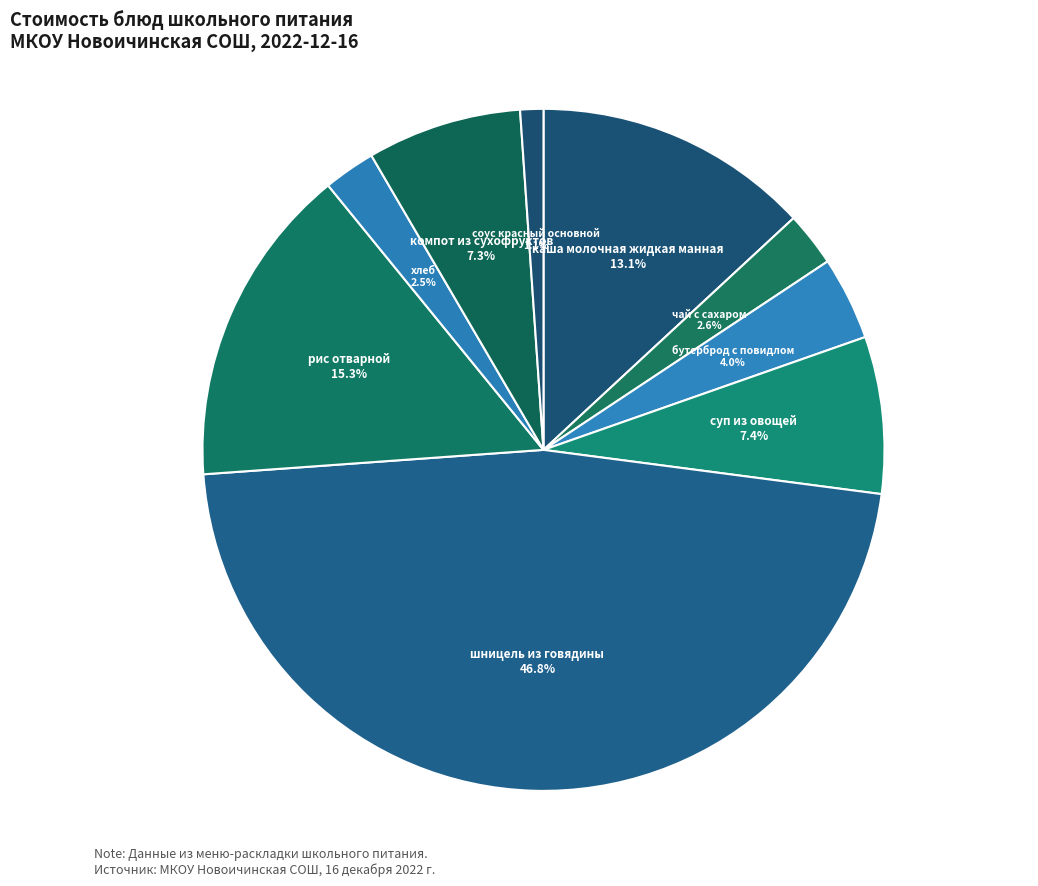

Which has a higher value, шницель из говядины or бутерброд с повидлом?

шницель из говядины